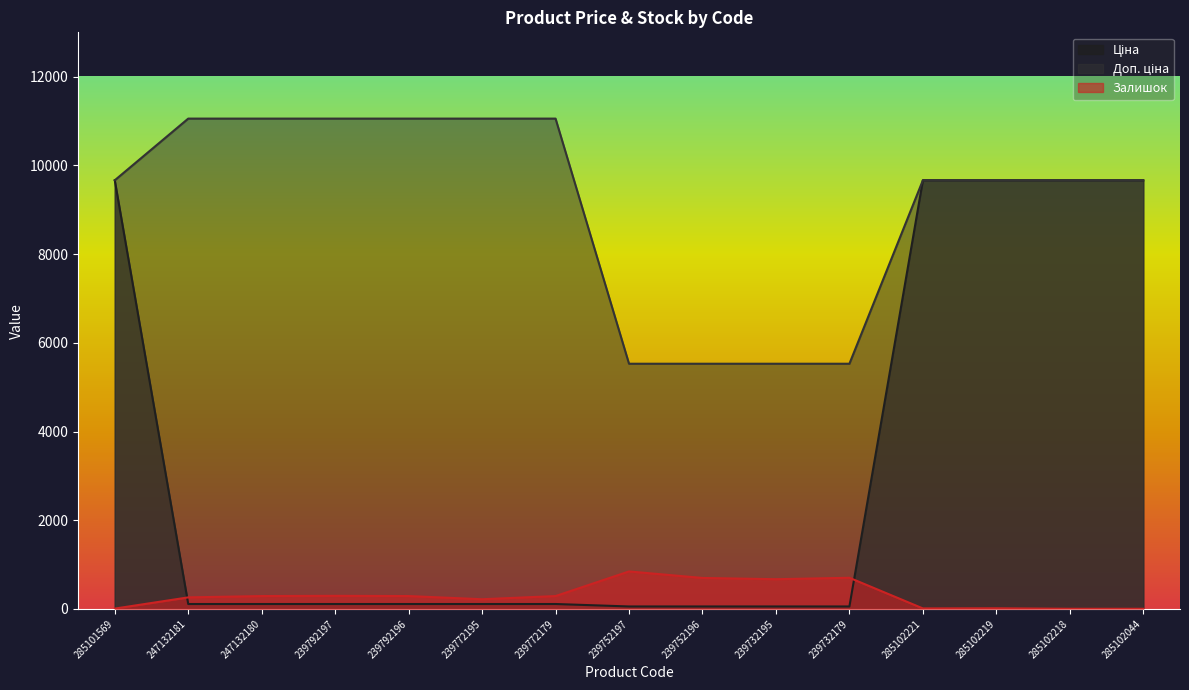

How many values in the Доп. ціна series exceed 9664?

11